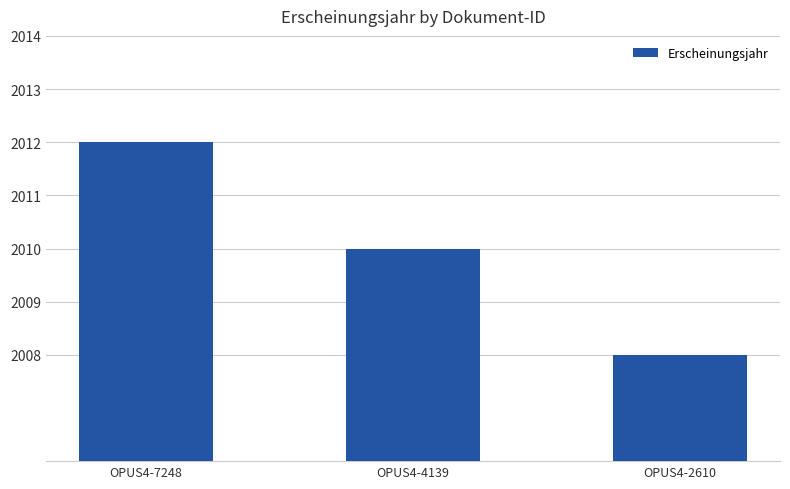

What is the sum of all values?

6030